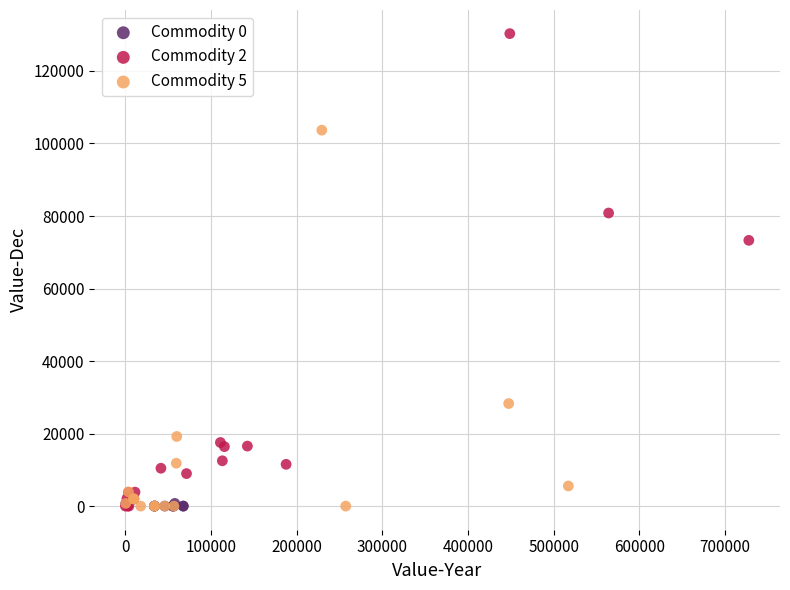

Which series has the widest spread of Y values?

Commodity 2